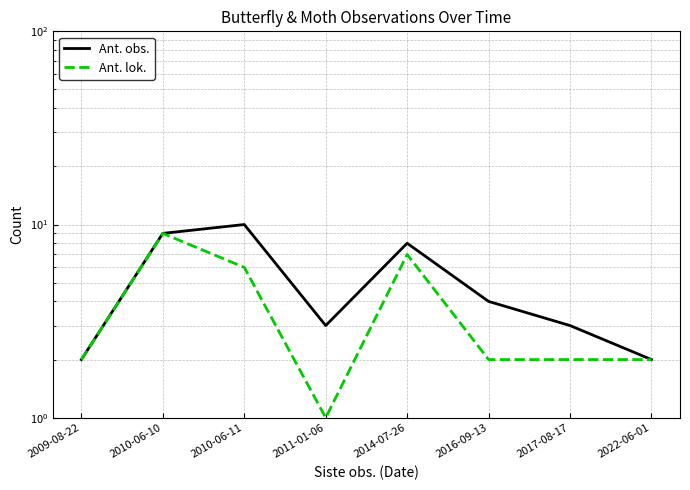

Which series has the largest total across all categories?

Ant. obs.